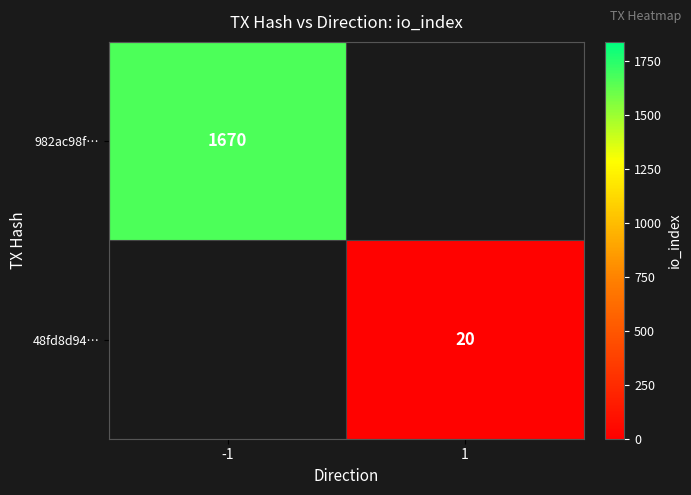

How many data points does each series have?

2